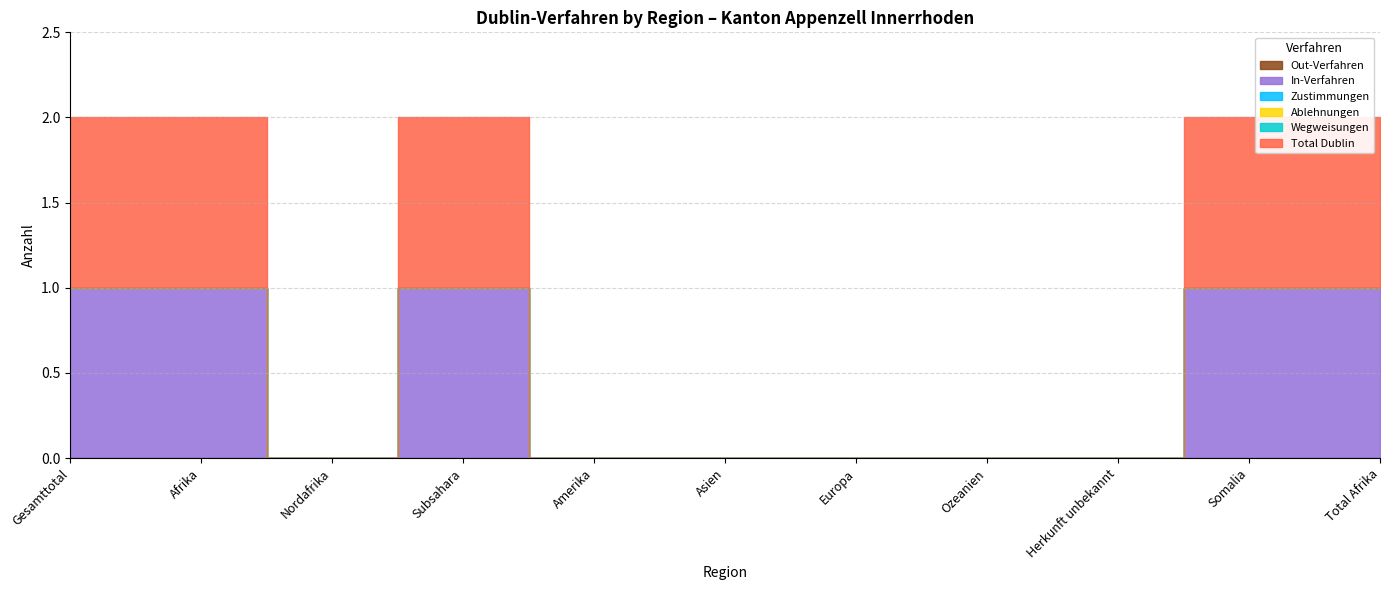

At which label does Total Dublin reach its peak?

Gesamttotal